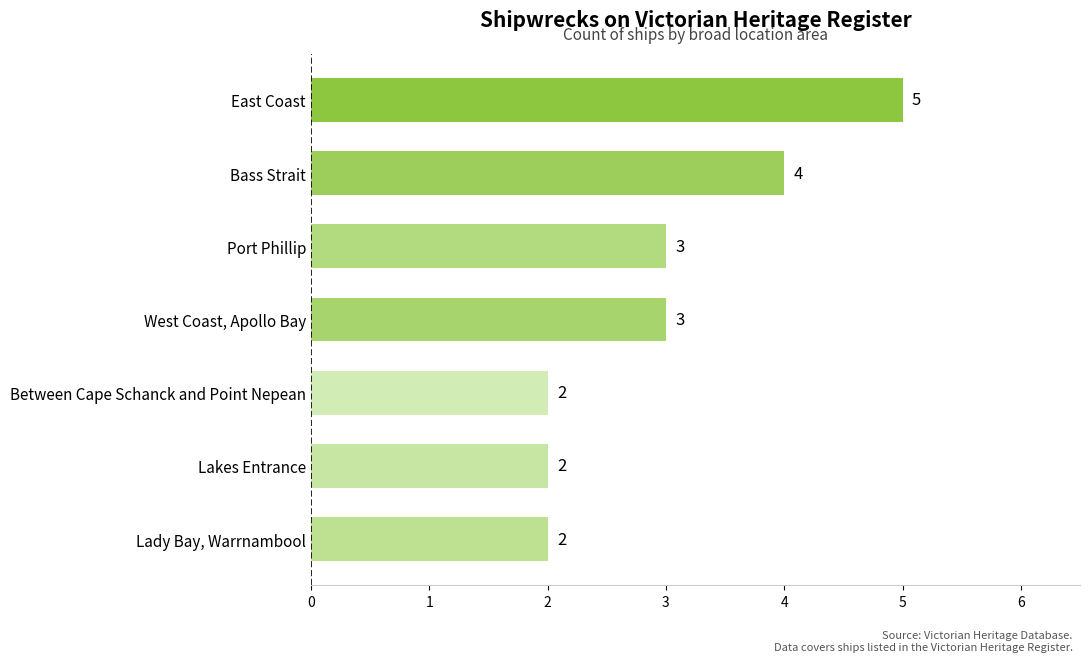

Approximately how many times larger is the value at Lakes Entrance compared to Bass Strait?

0.5